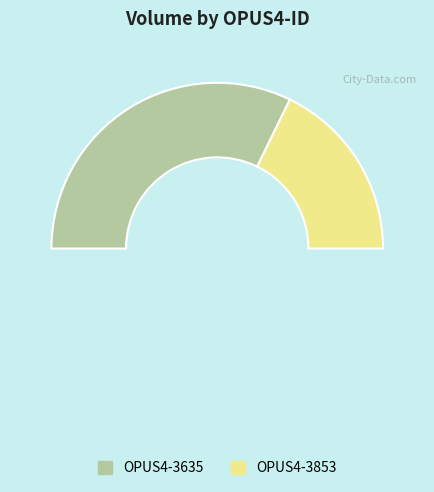

Combined, what portion of the pie is OPUS4-3853 and OPUS4-3635?

100.0%